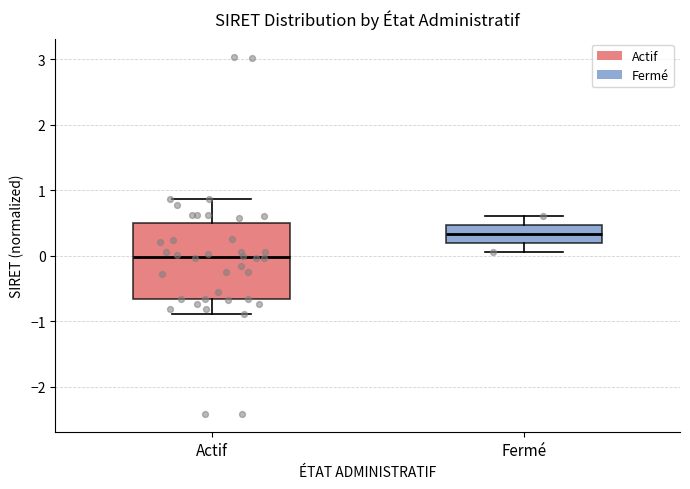

Comparing the boxes themselves (not the whiskers), which one is the tallest?

Actif